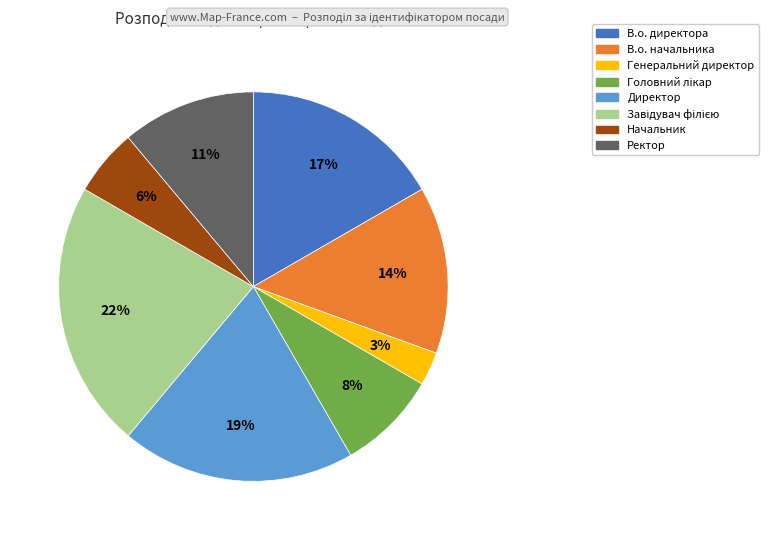

Is it true that Начальник is 6% of the pie?

True